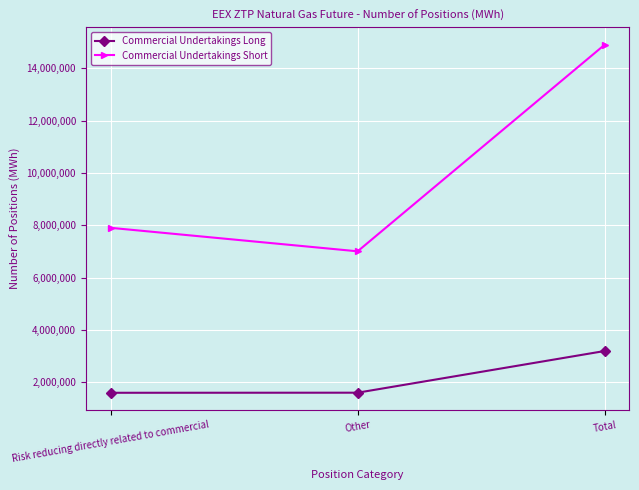

What is the average value of the Commercial Undertakings Short series?

9940550